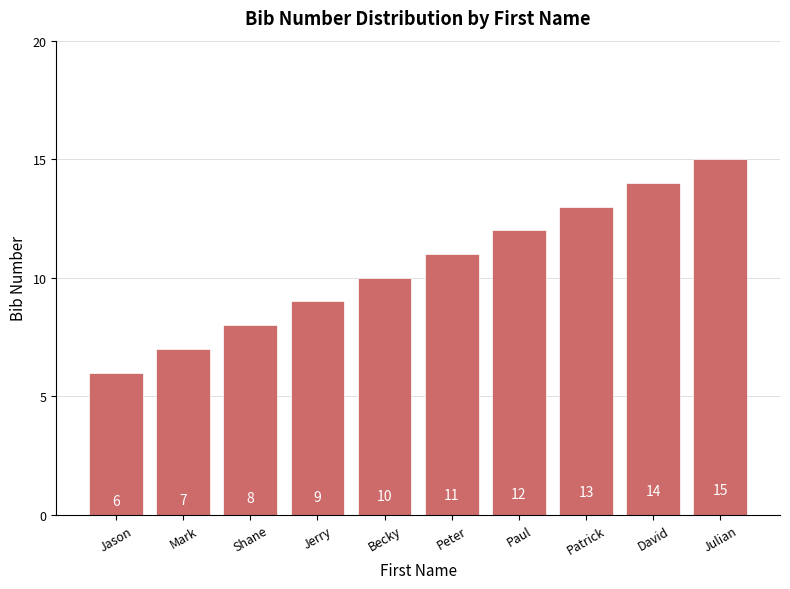

What is the approximate value at Shane?

8